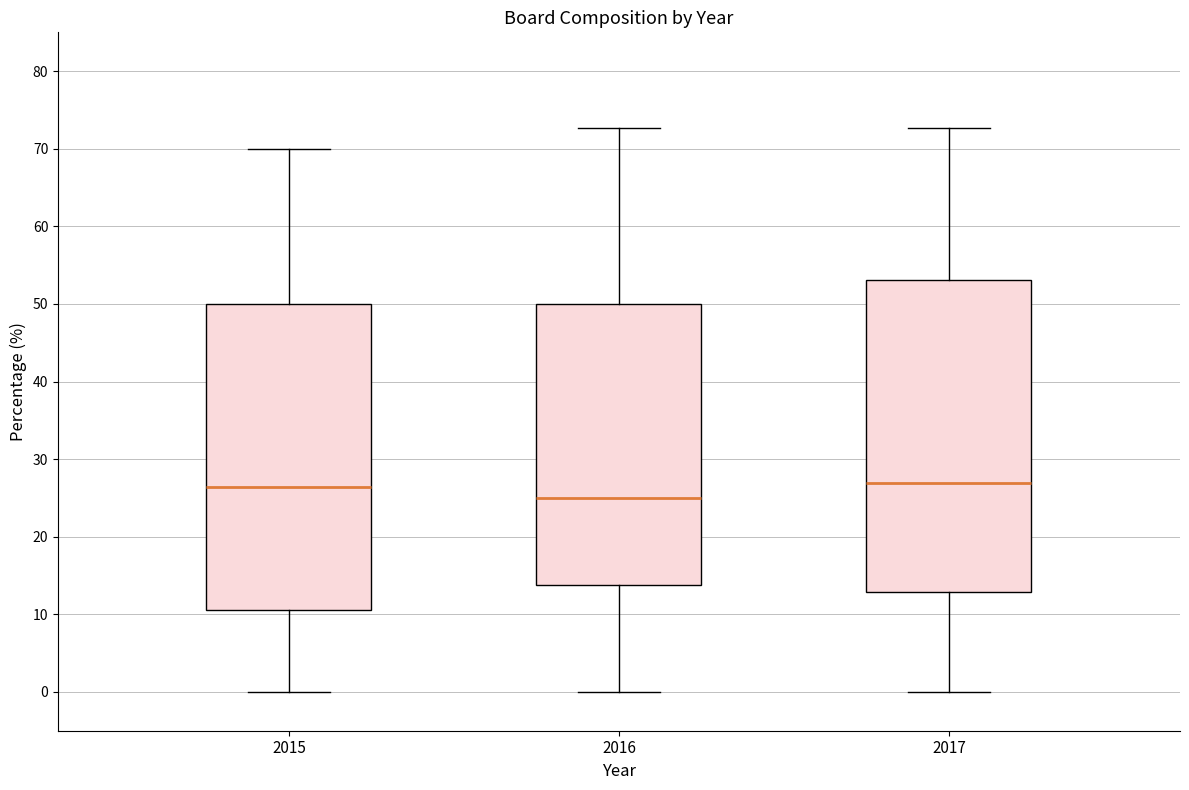

Where does the upper whisker of the box at x = 2017 end on the y-axis? The values are not printed on the chart, so give them approximately, as read against the axis.

73